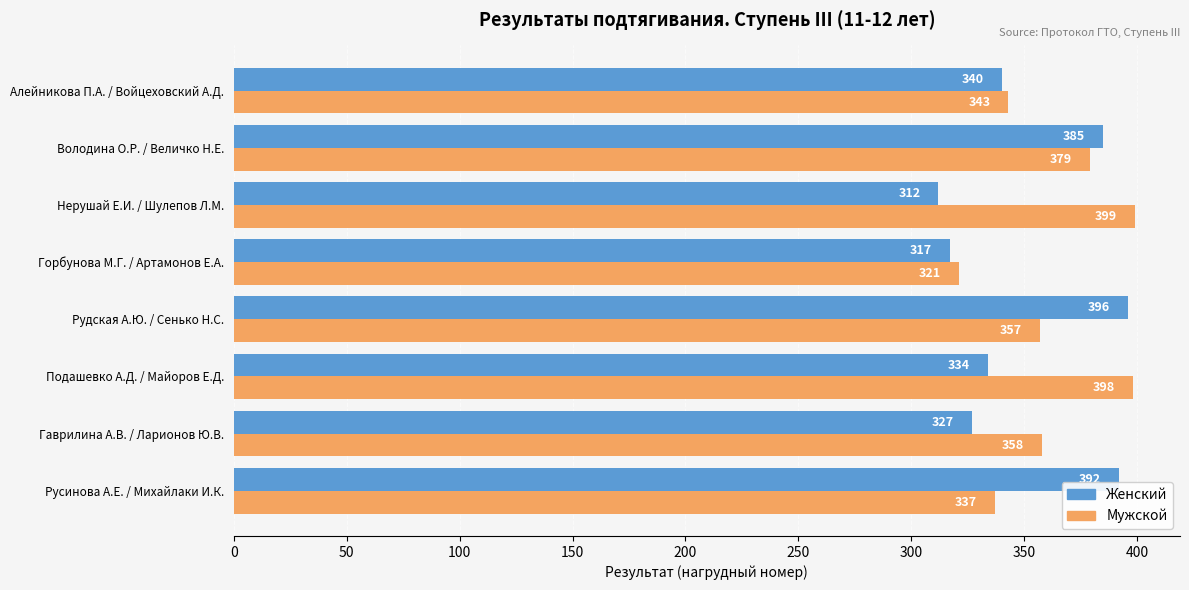

The Мужской series shows 233 at Русинова А.Е. / Михайлаки И.К.. True or false?

False